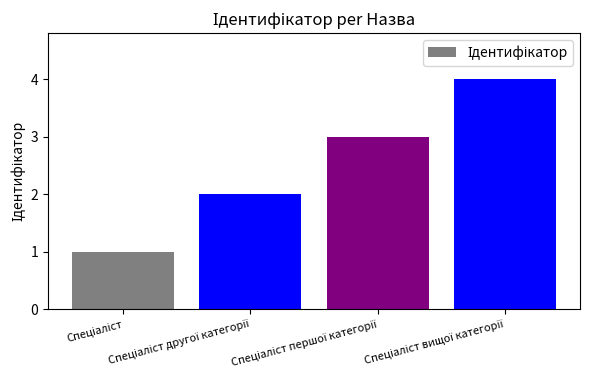

What is the greatest value displayed?

4